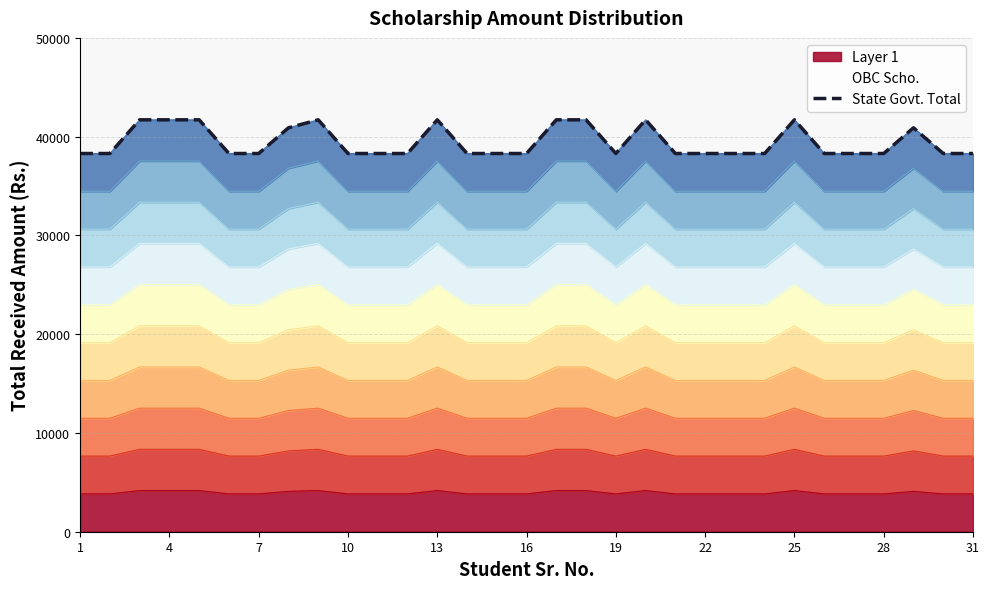

What is the lowest value of the Layer 1 series?

3829.4